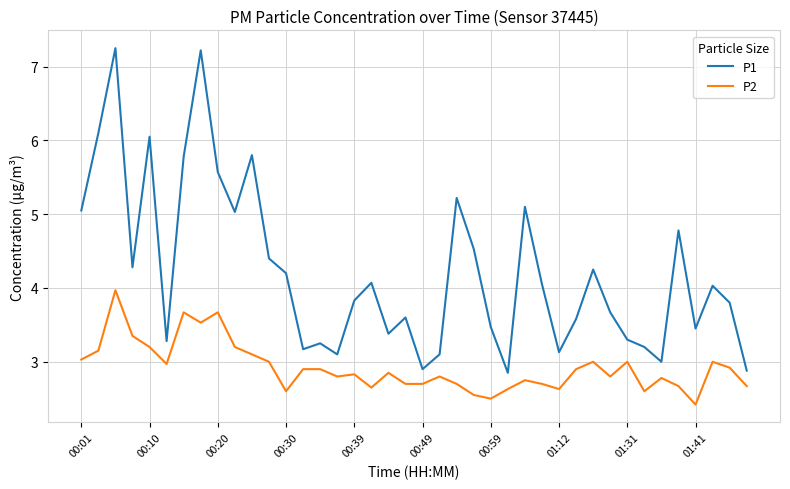

True or false: P1 and P2 intersect in this chart.

False